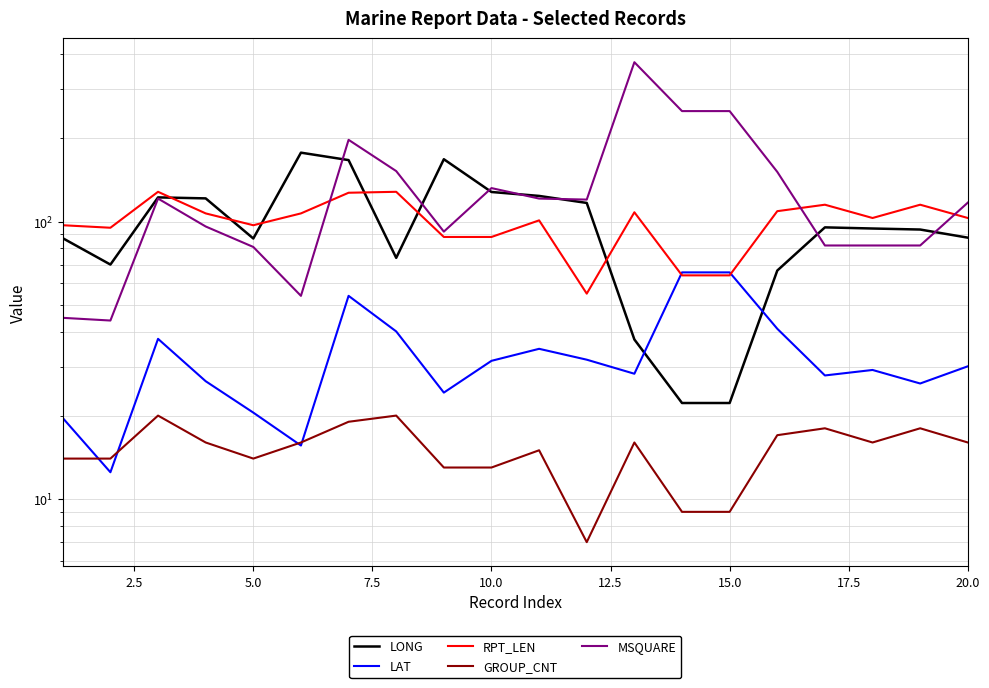

True or false: LONG has more than 0 interior local peaks.

True